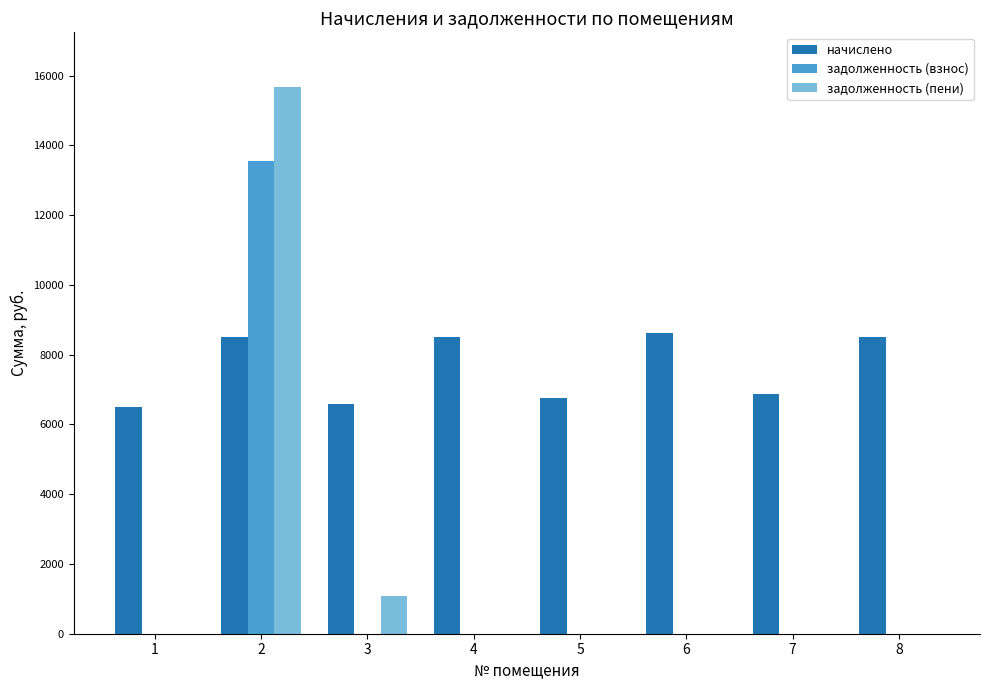

What is the total value across all series at 6?

8632.3